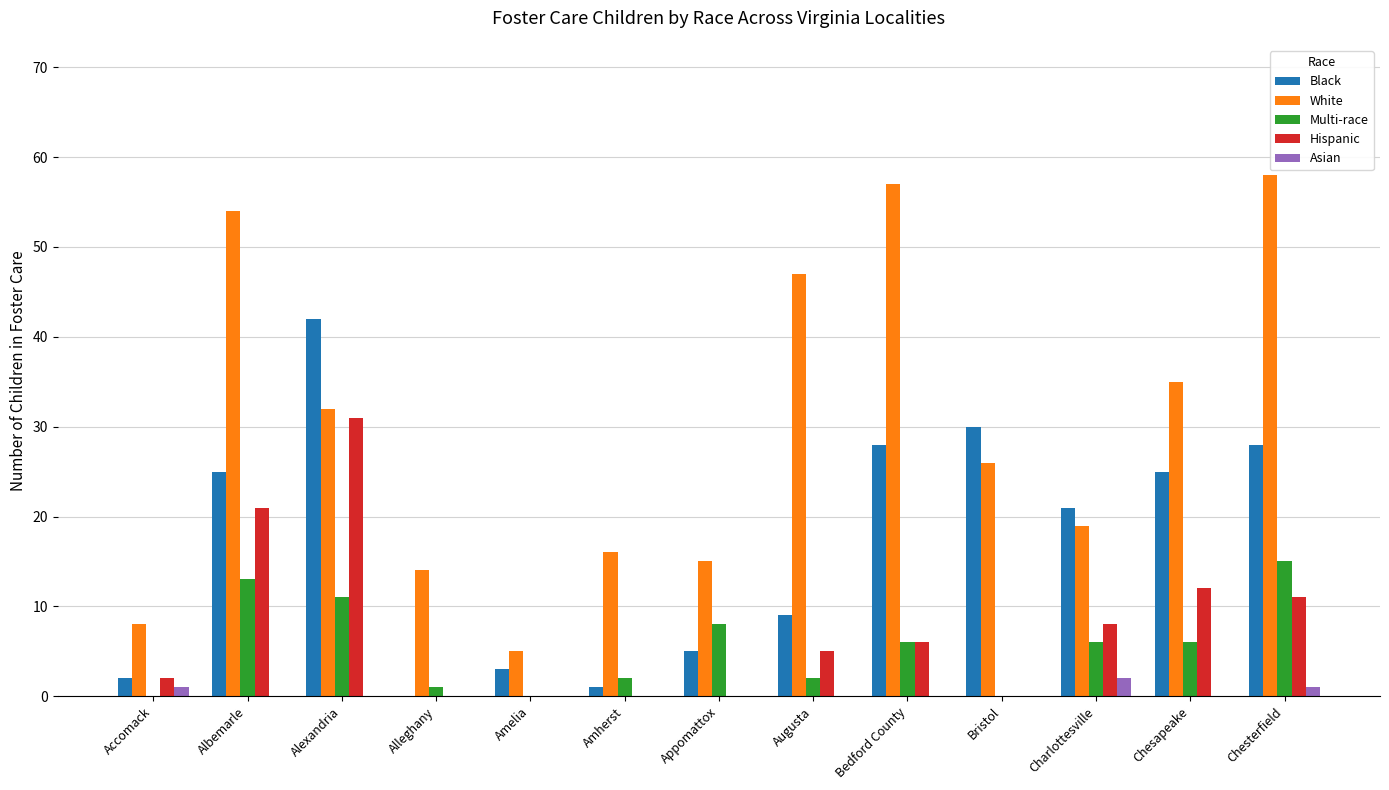

What is the sum of all Asian values?

4